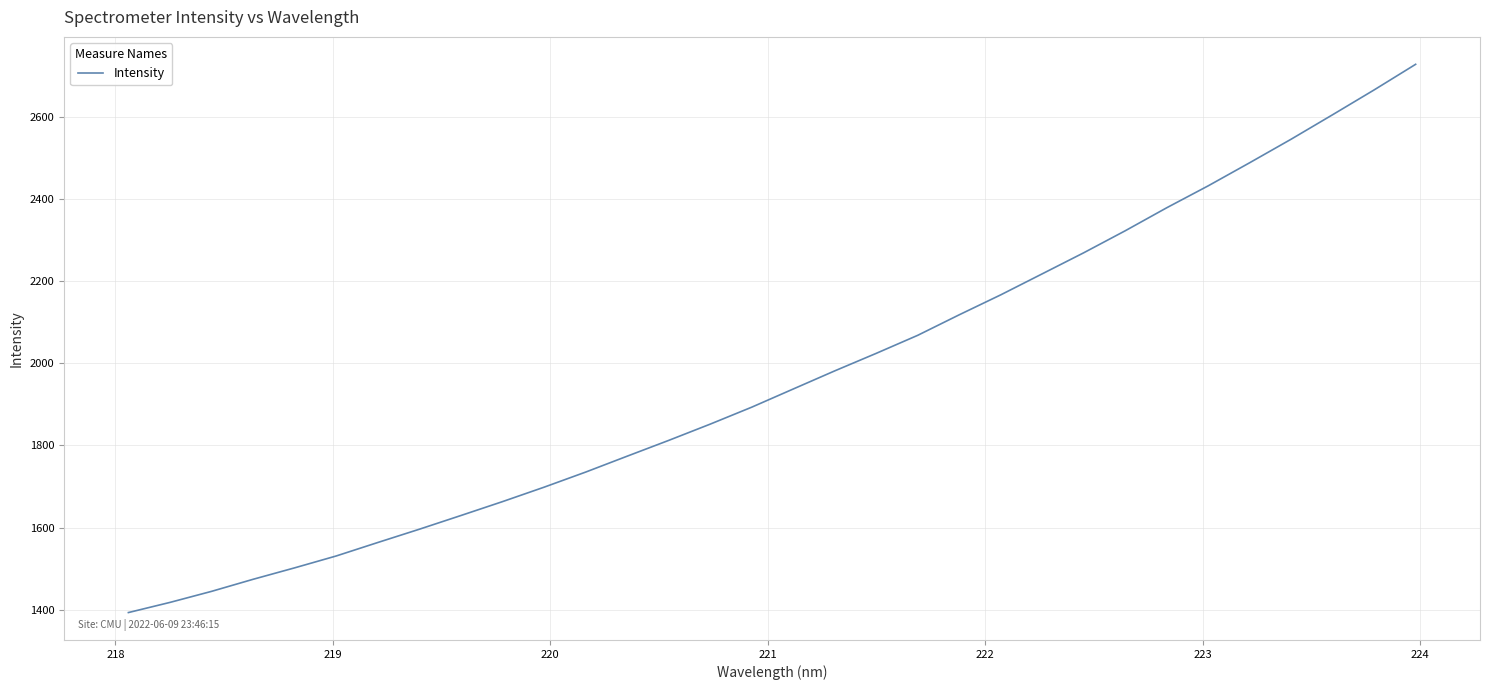

What is the smallest value displayed?

1392.7